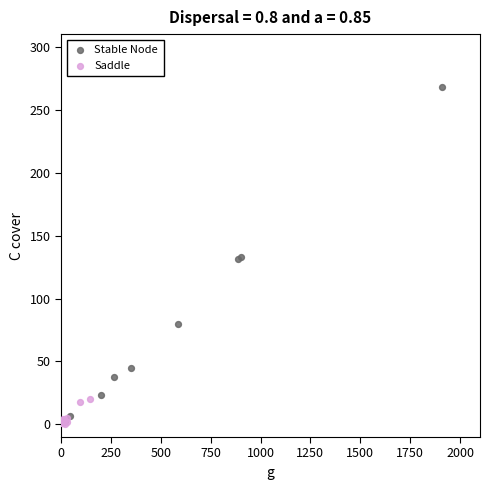

What are all the series names shown in the legend?

Stable Node, Saddle